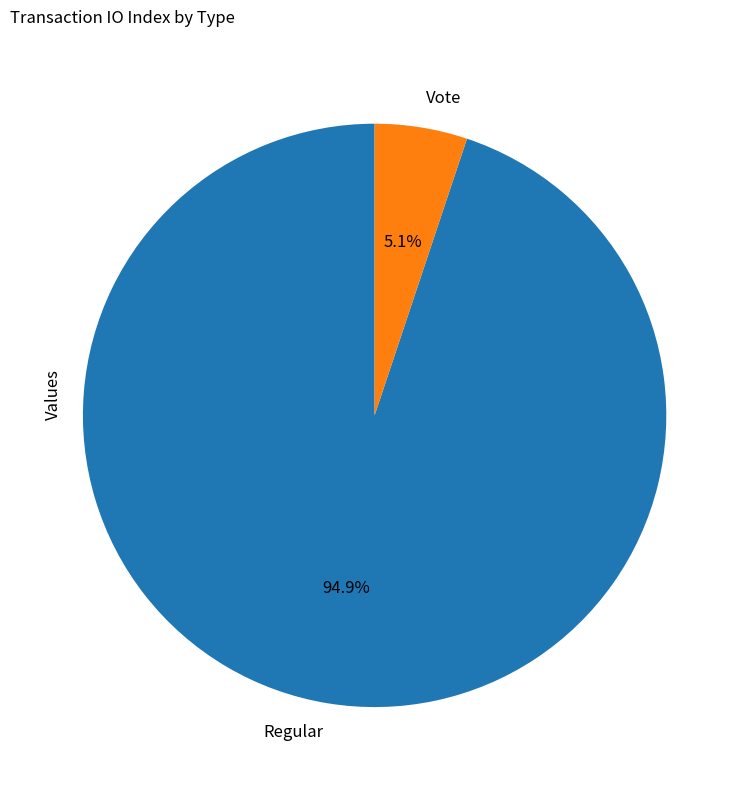

Between Vote and Regular, which is larger?

Regular